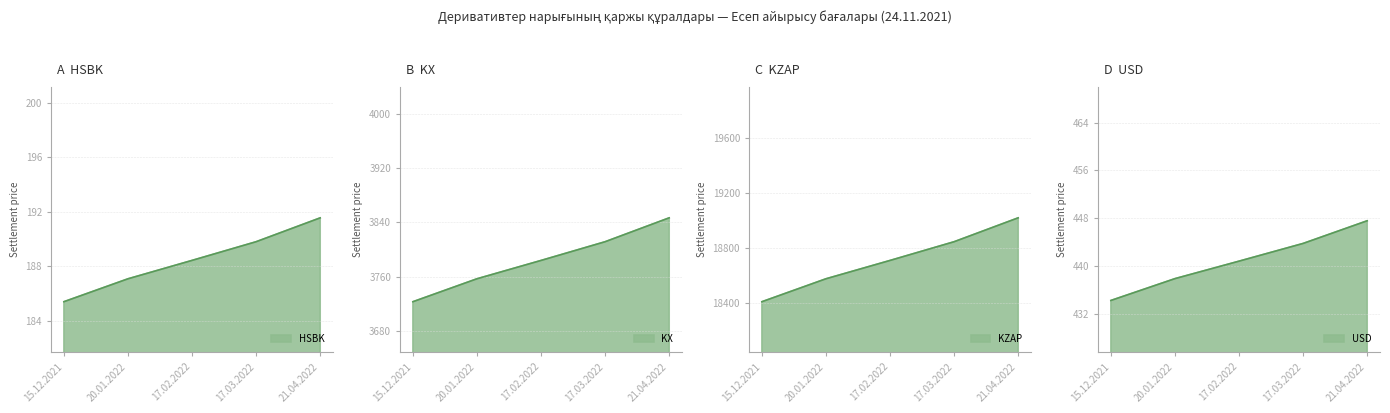

What is the sum of the KX values at 21.04.2022 and 20.01.2022?

7603.6